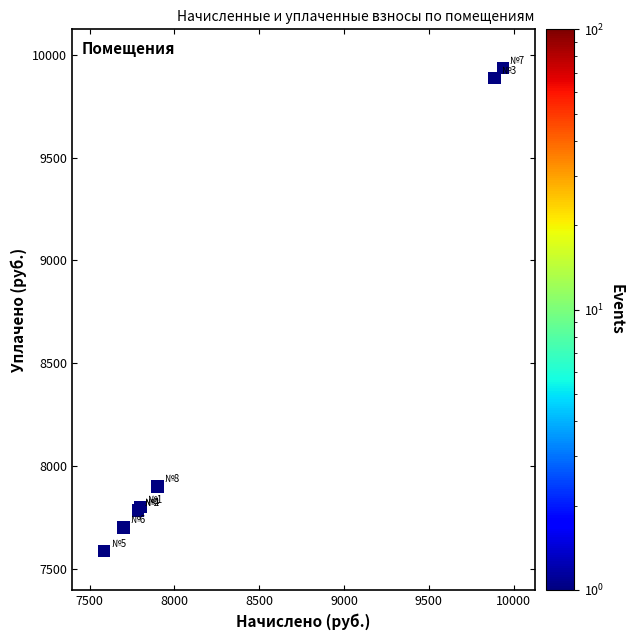

What Y value in the scatter plot is closest to 8760?

7899.1